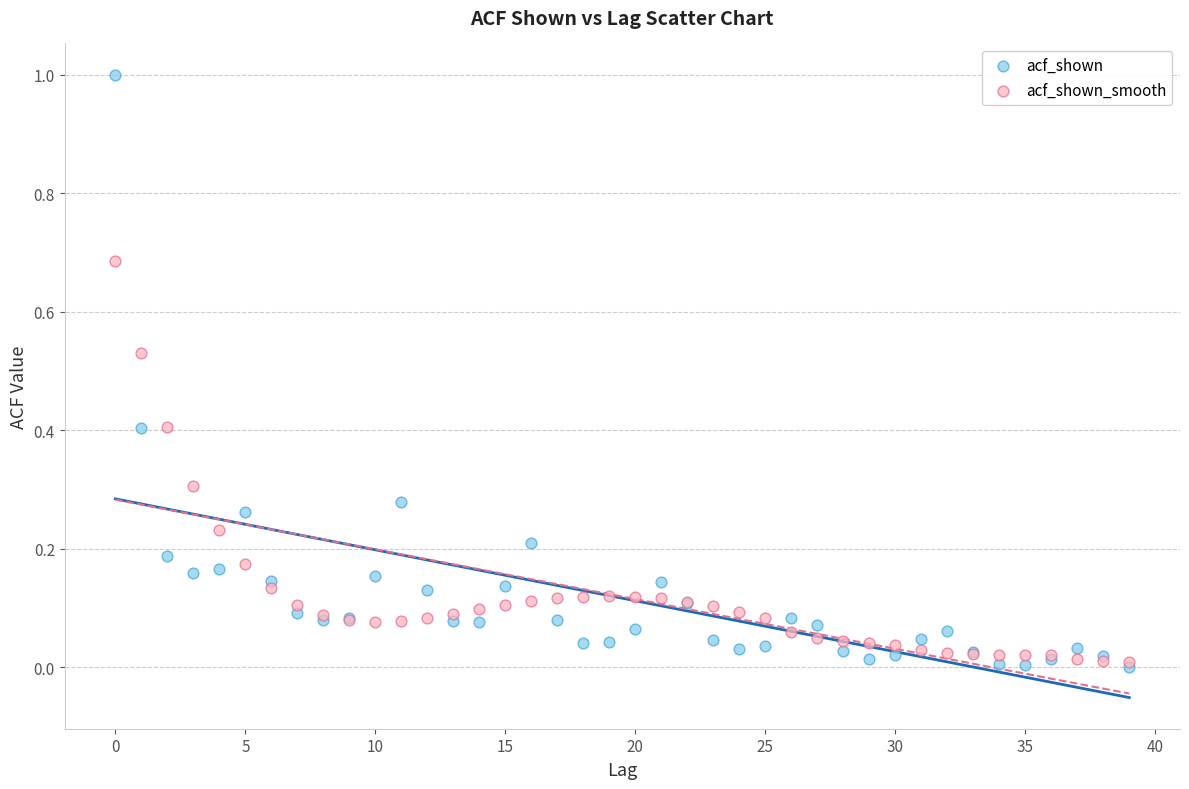

What are all the series names shown in the legend?

acf_shown, acf_shown_smooth